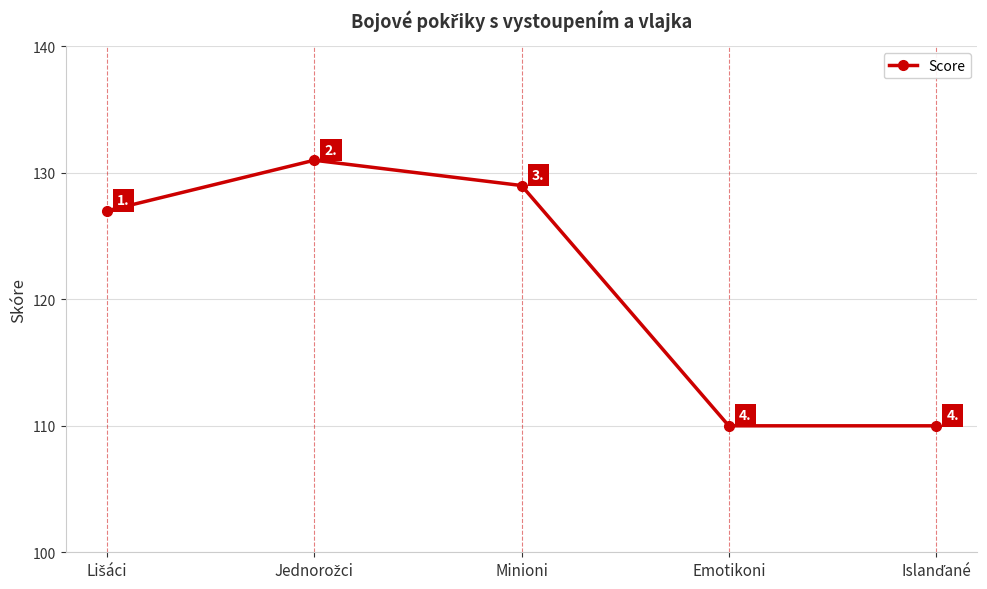

How many interior local peaks (higher than both neighbors) does the data have?

1